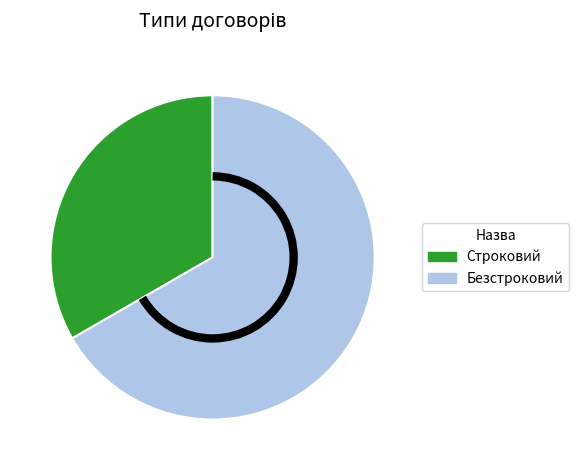

Do Безстроковий and Строковий together represent more than half of the pie?

Yes